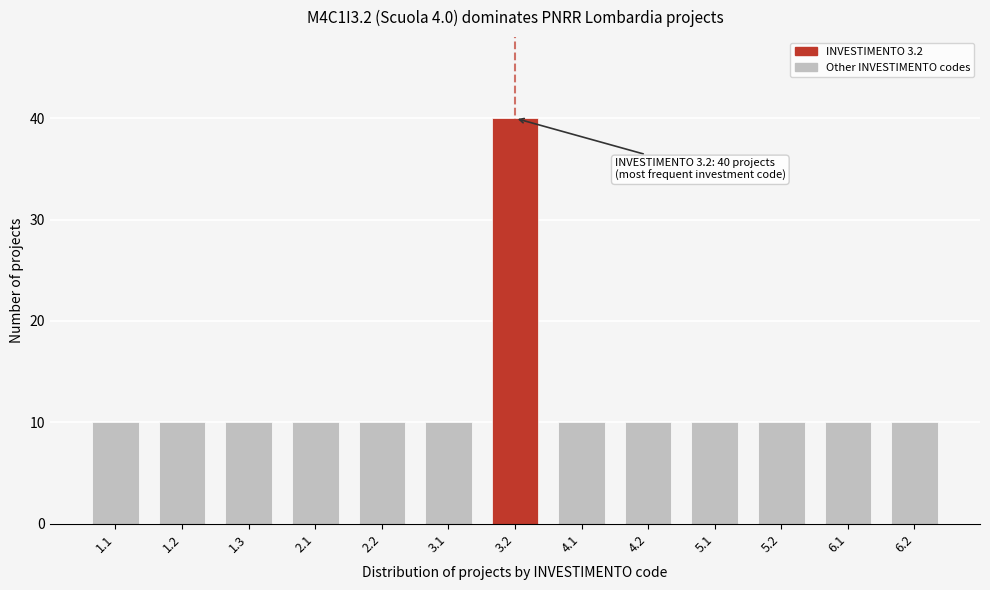

Reading left to right, what are all the values shown in this chart?

1.1=10	1.2=10	1.3=10	2.1=10	2.2=10	3.1=10	3.2=40	4.1=10	4.2=10	5.1=10	5.2=10	6.1=10	6.2=10